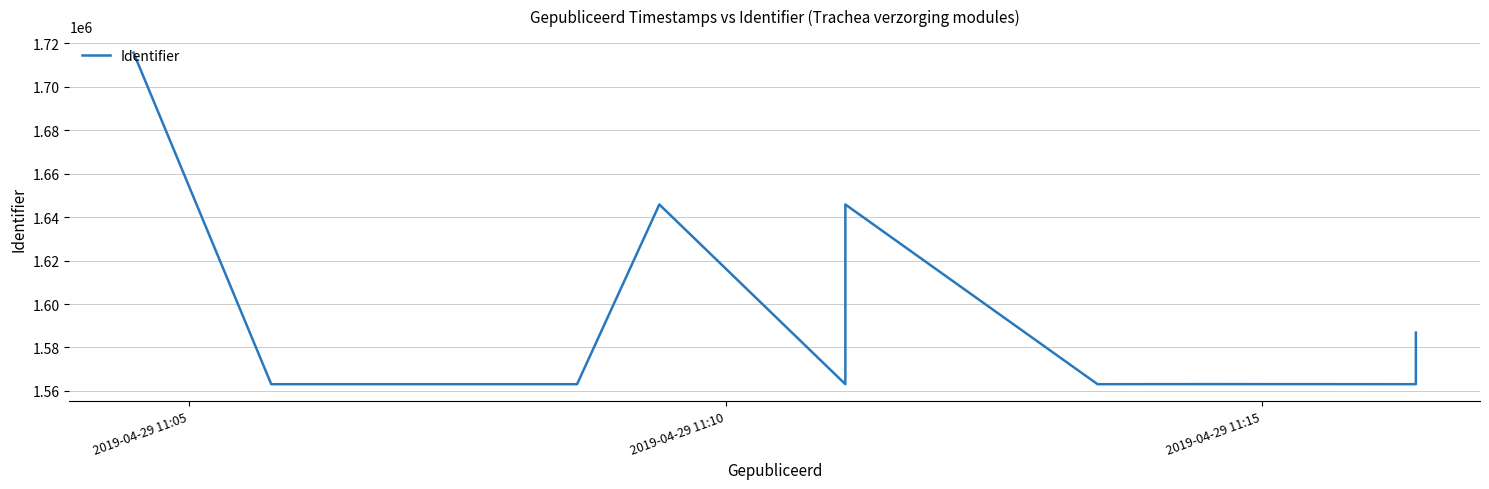

At which label does the data first exceed 1563130?

2019-04-29 11:05